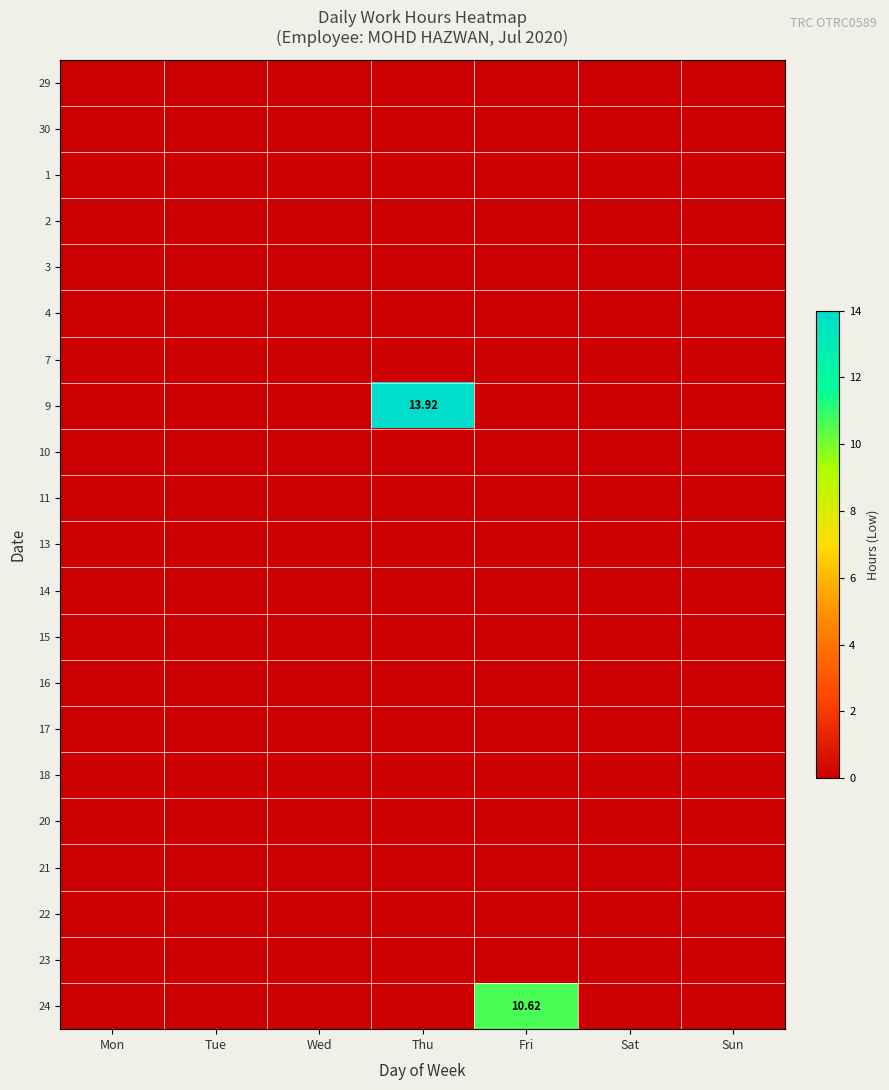

True or false: 2 has a value of 0.0 at Mon.

True